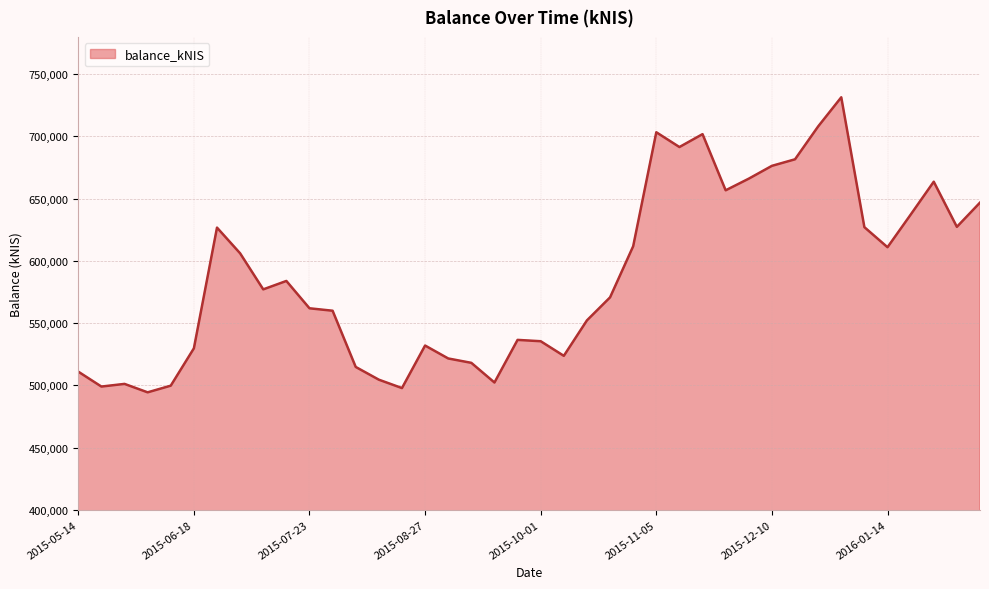

What is the maximum value shown in the chart?

731483.9